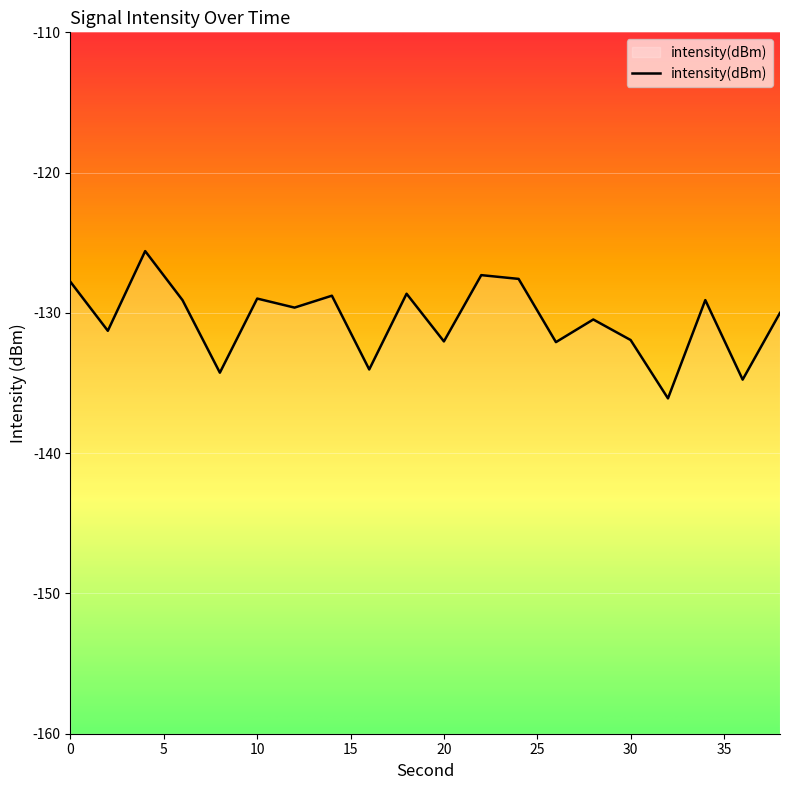

What is the maximum value shown in the chart?

-125.6